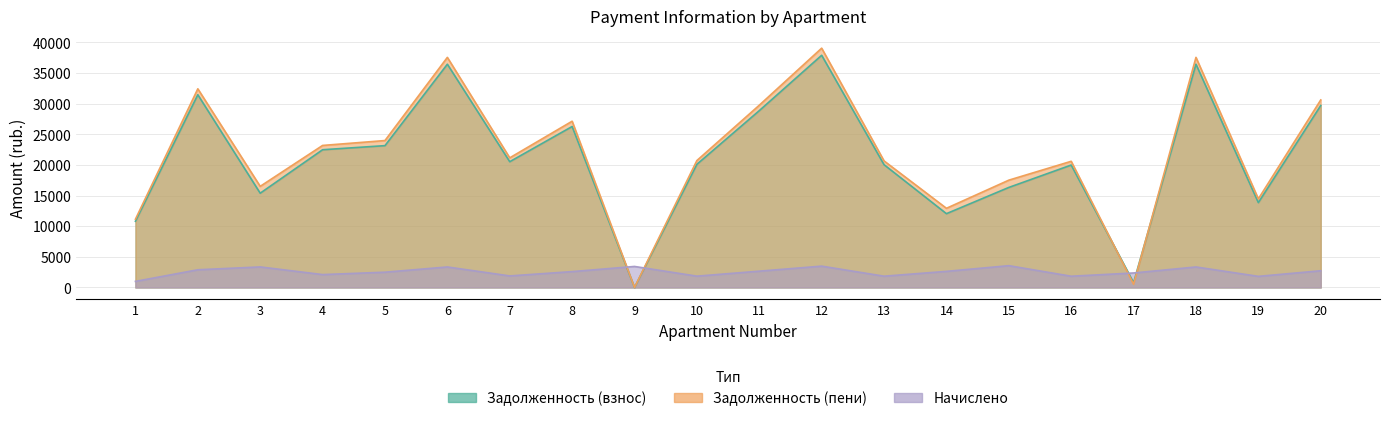

Does the chart have visible grid lines?

Yes